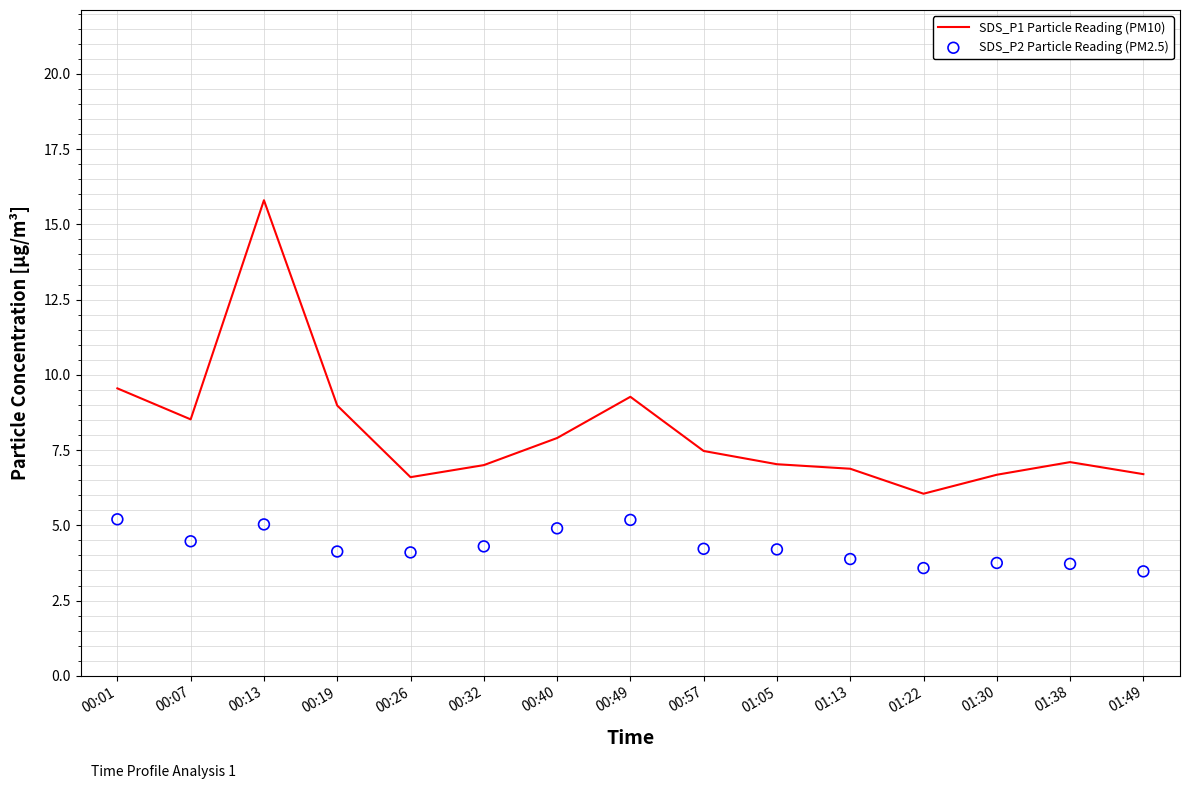

At how many categories does at least one series exceed 5?

15